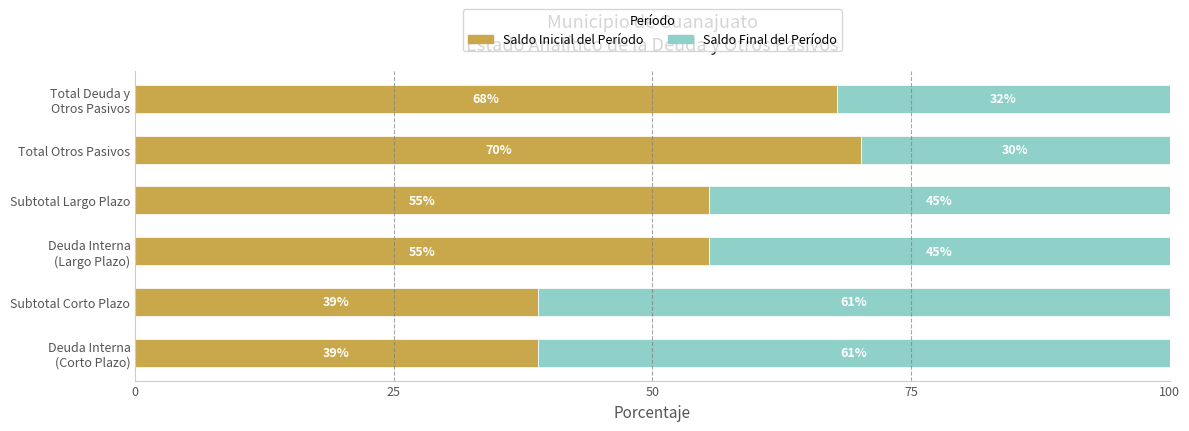

What is the total value across all series at Total Otros Pasivos?

100.0